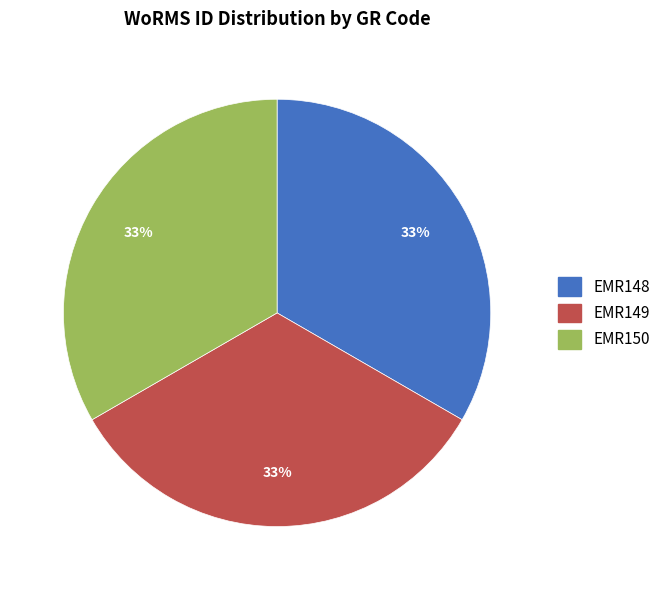

Is there a majority slice in this chart?

No